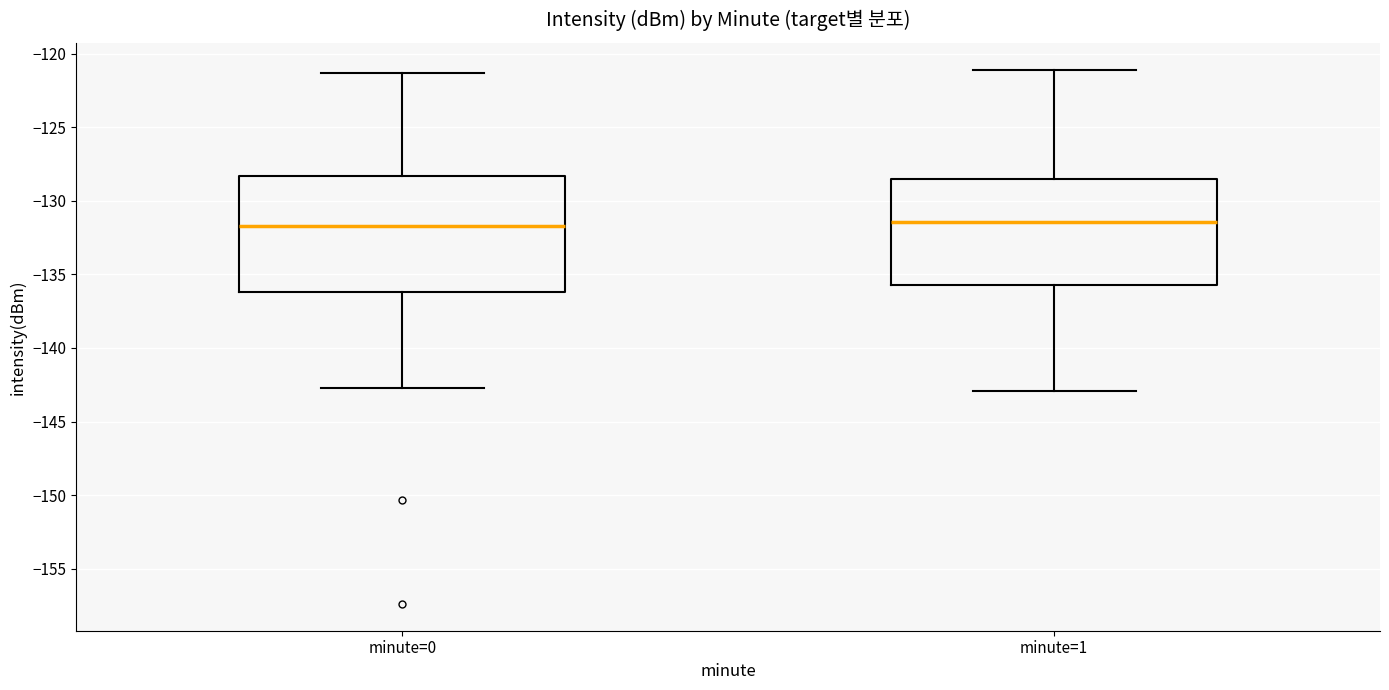

Where is the upper edge of the box for minute=0 on the y-axis? The values are not printed on the chart, so give them approximately, as read against the axis.

-128.5